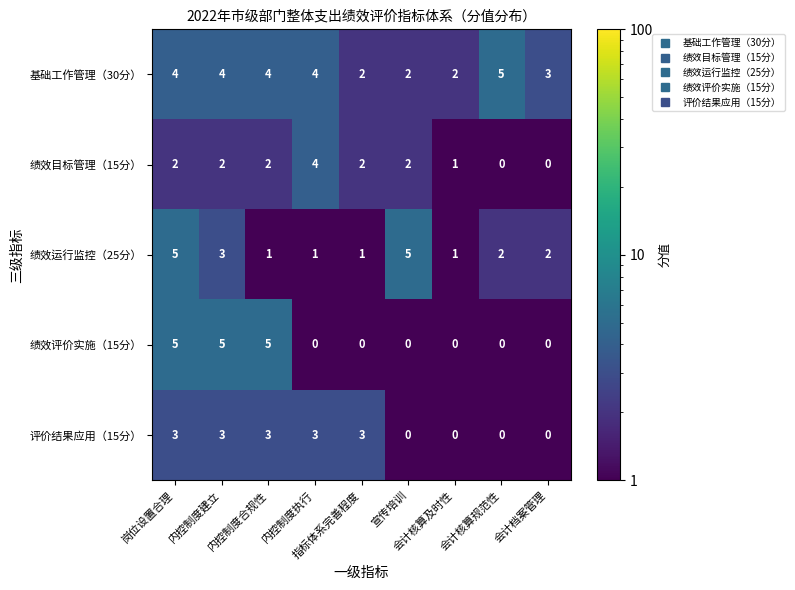

Which series has the widest spread of values?

绩效评价实施（15分）